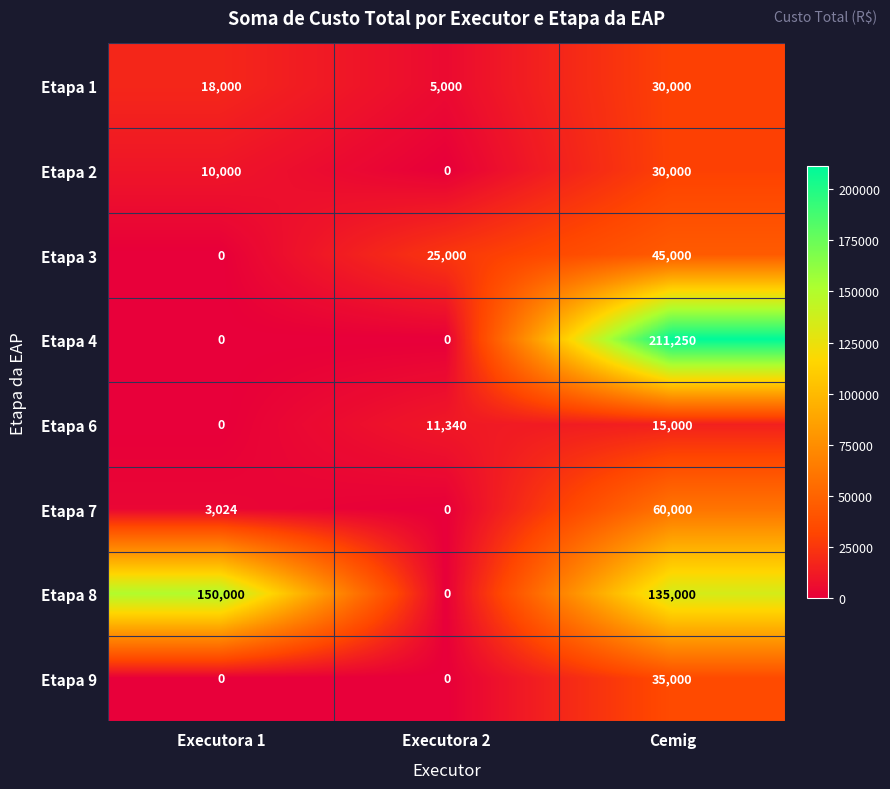

Reading left to right, extract all data points from this chart.

Etapa 1: 18000	5000	30000
Etapa 2: 10000	0	30000
Etapa 3: 0	25000	45000
Etapa 4: 0	0	211250
Etapa 6: 0	11340	15000
Etapa 7: 3024	0	60000
Etapa 8: 150000	0	135000
Etapa 9: 0	0	35000